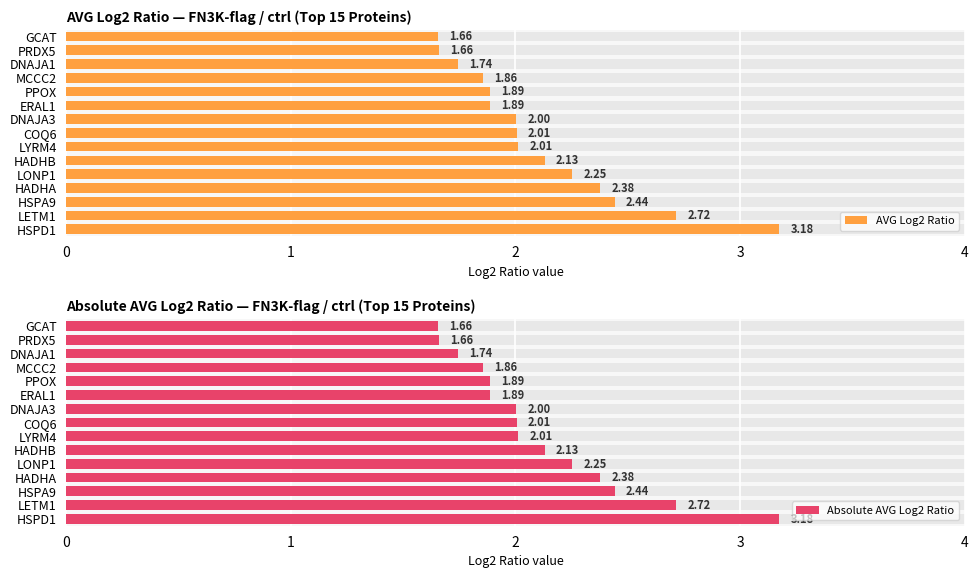

Does the chart contain any negative values?

No